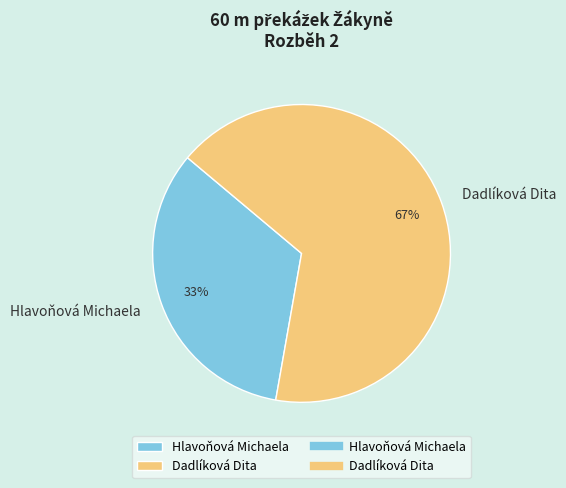

Between Dadlíková Dita and Hlavoňová Michaela, which is larger?

Dadlíková Dita